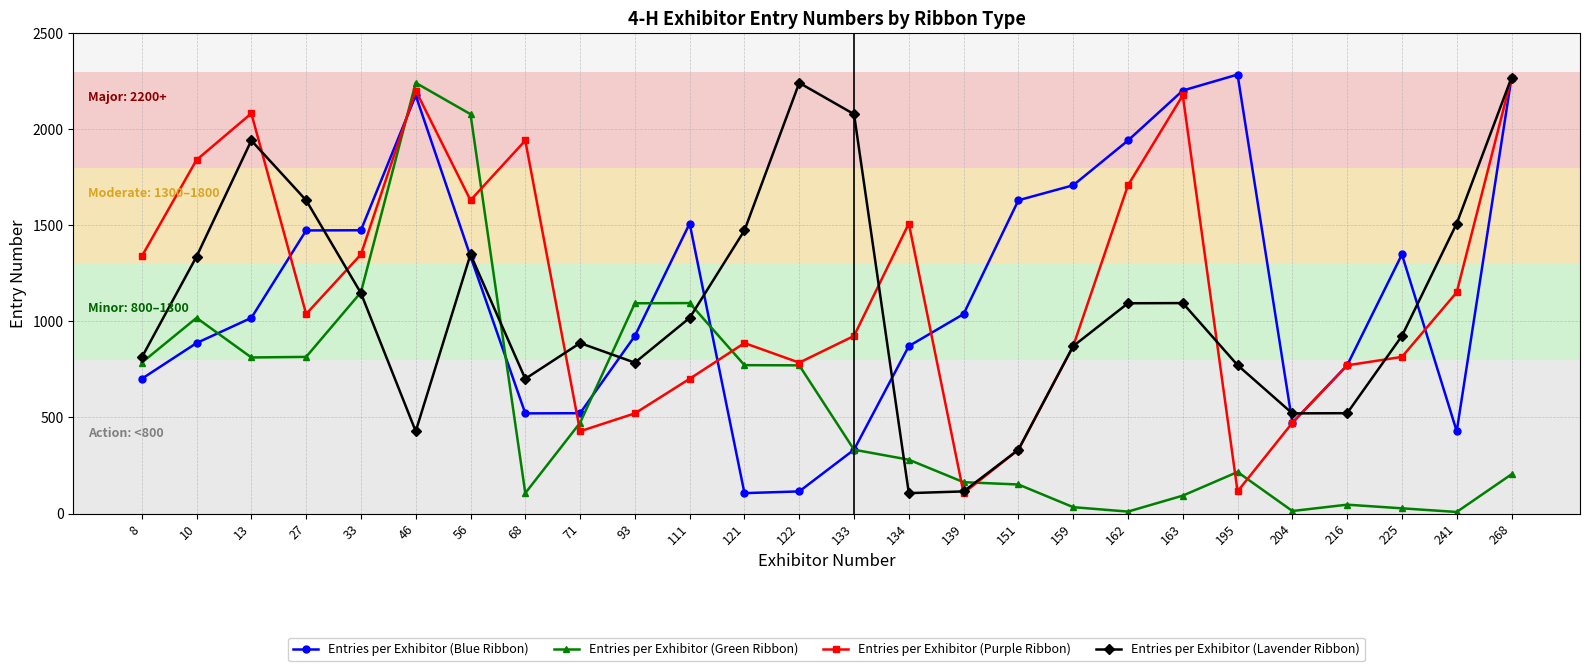

Rank the series at 68 from highest to lowest value.

Entries per Exhibitor (Purple Ribbon), Entries per Exhibitor (Lavender Ribbon), Entries per Exhibitor (Blue Ribbon), Entries per Exhibitor (Green Ribbon)